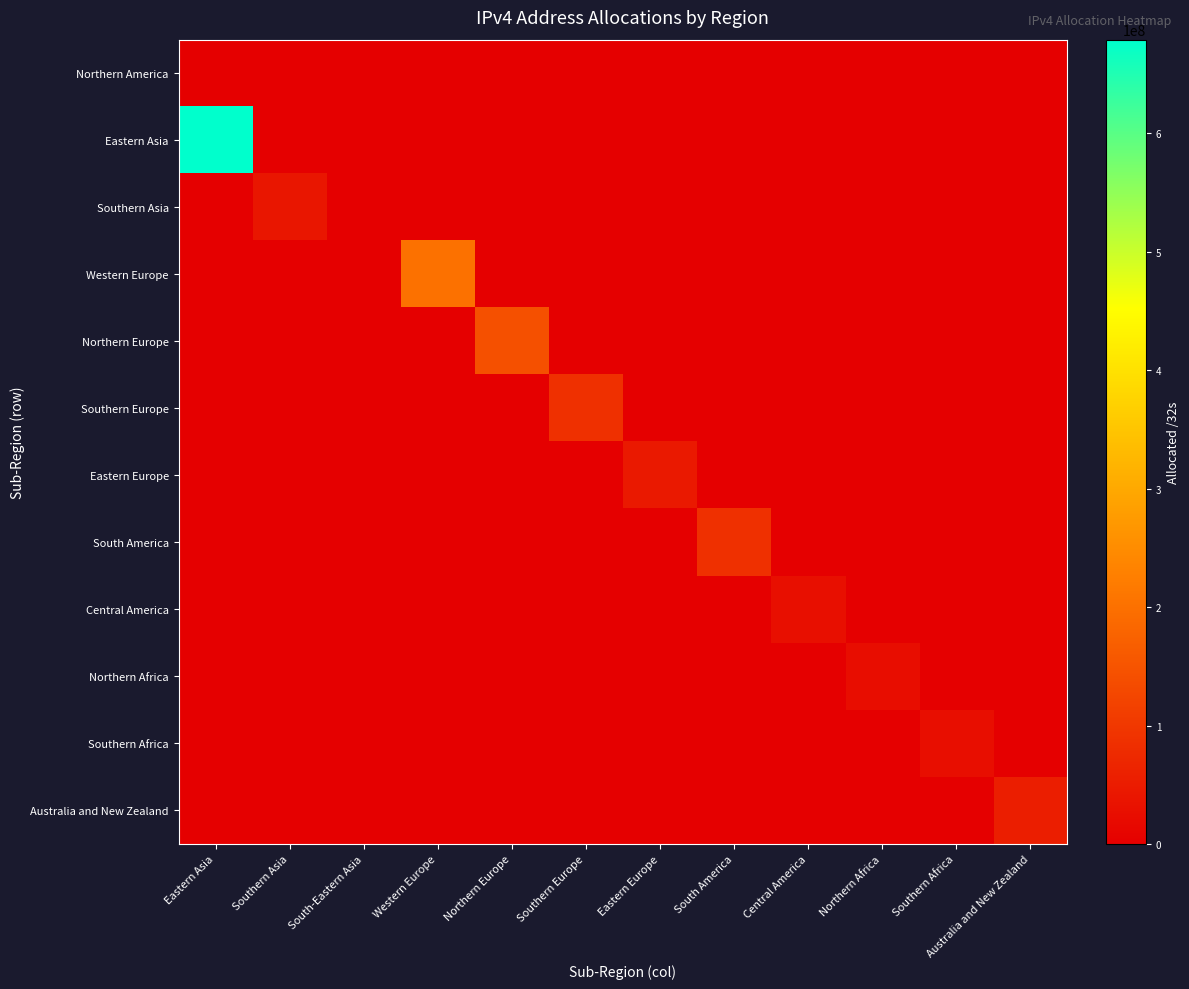

Count the number of data series in this chart.

12